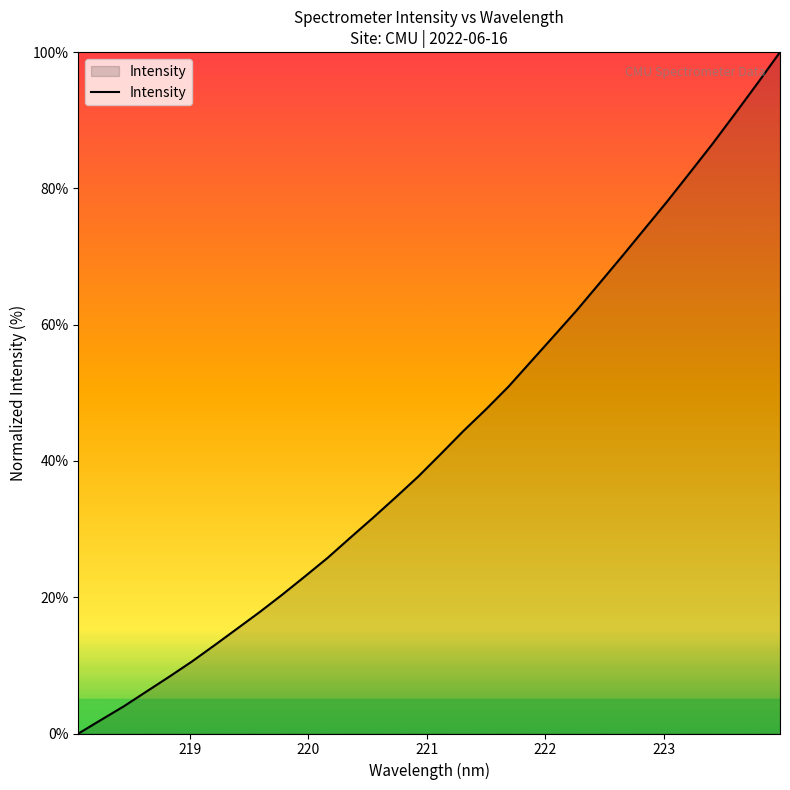

What is the maximum value shown in the chart?

100.0